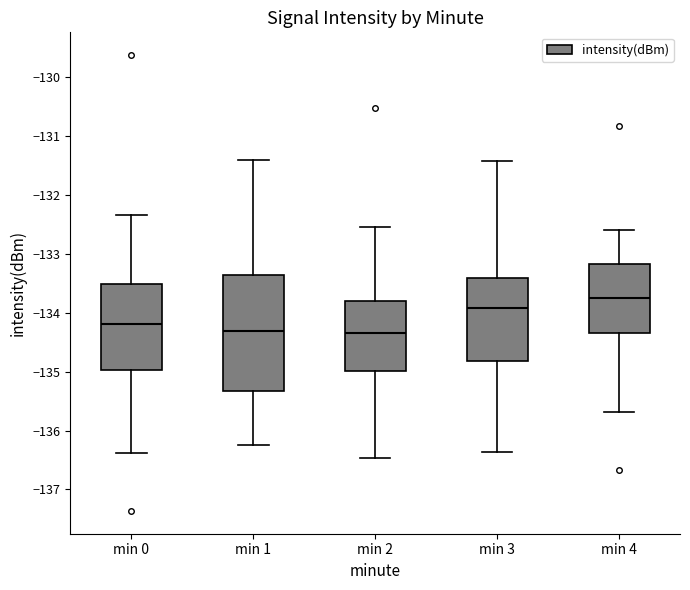

Which box is the tallest, from its lower edge to its upper edge?

min 1